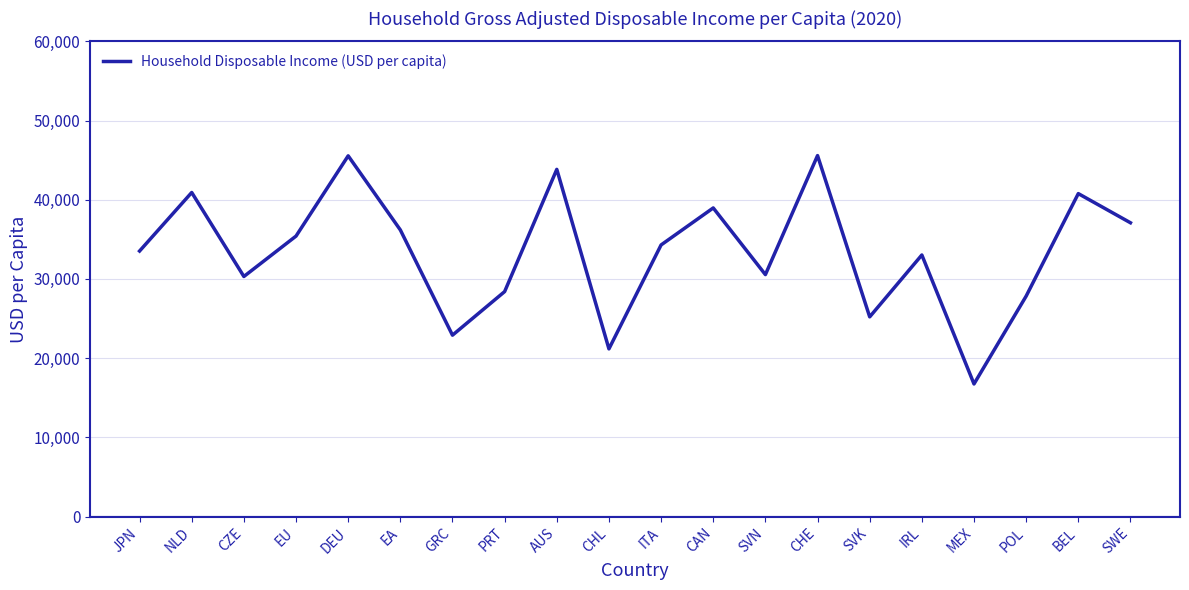

Where does the data first go above 34295?

NLD